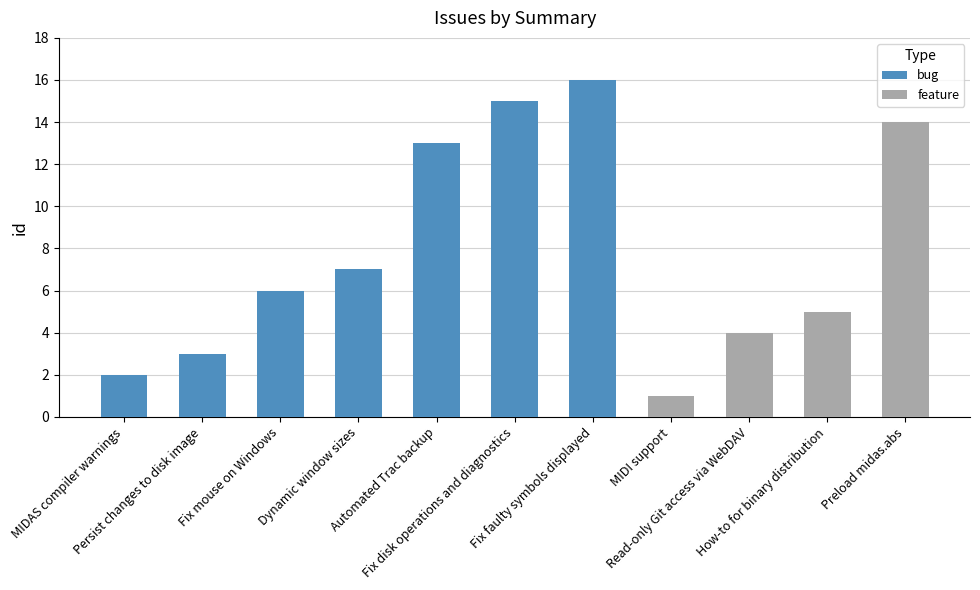

List the labels in order of value, smallest first.

MIDI support, MIDAS compiler warnings, Persist changes to disk image, Read-only Git access via WebDAV, How-to for binary distribution, Fix mouse on Windows, Dynamic window sizes, Automated Trac backup, Preload midas.abs, Fix disk operations and diagnostics, Fix faulty symbols displayed